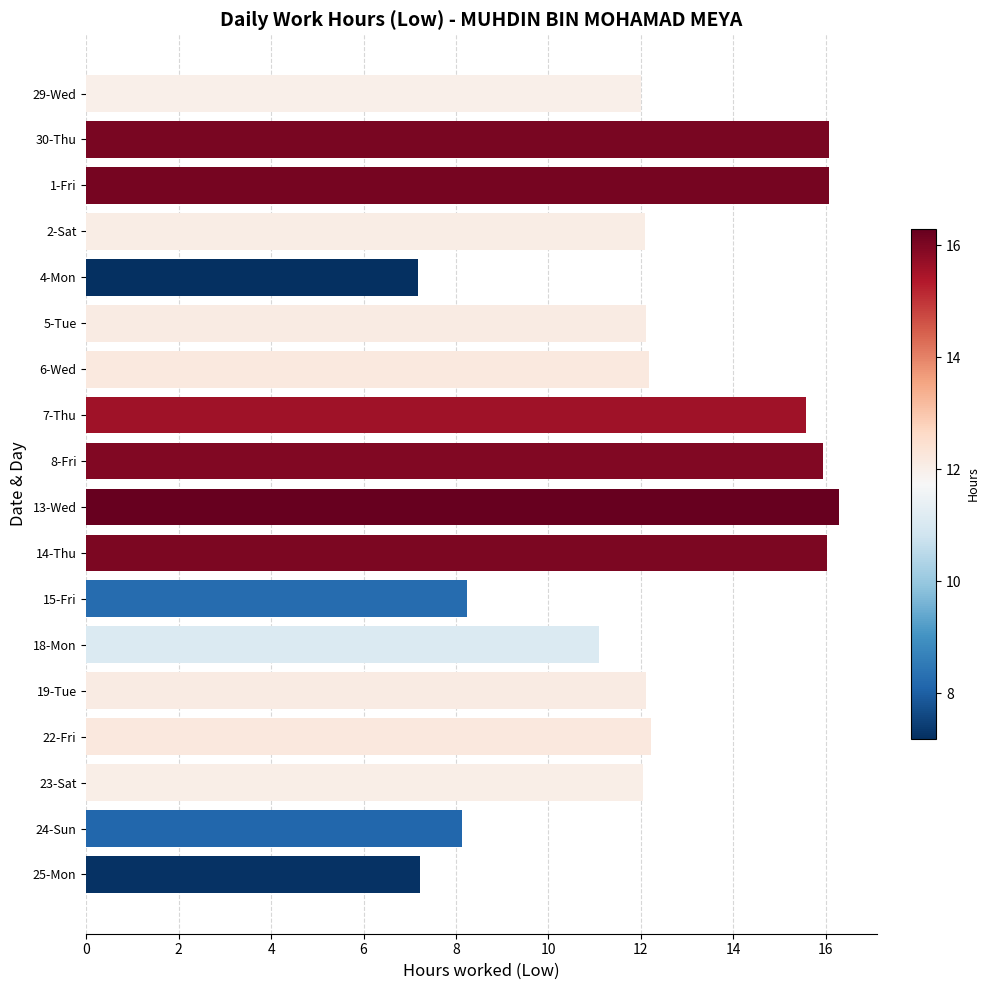

What is the minimum value shown in the chart?

7.2